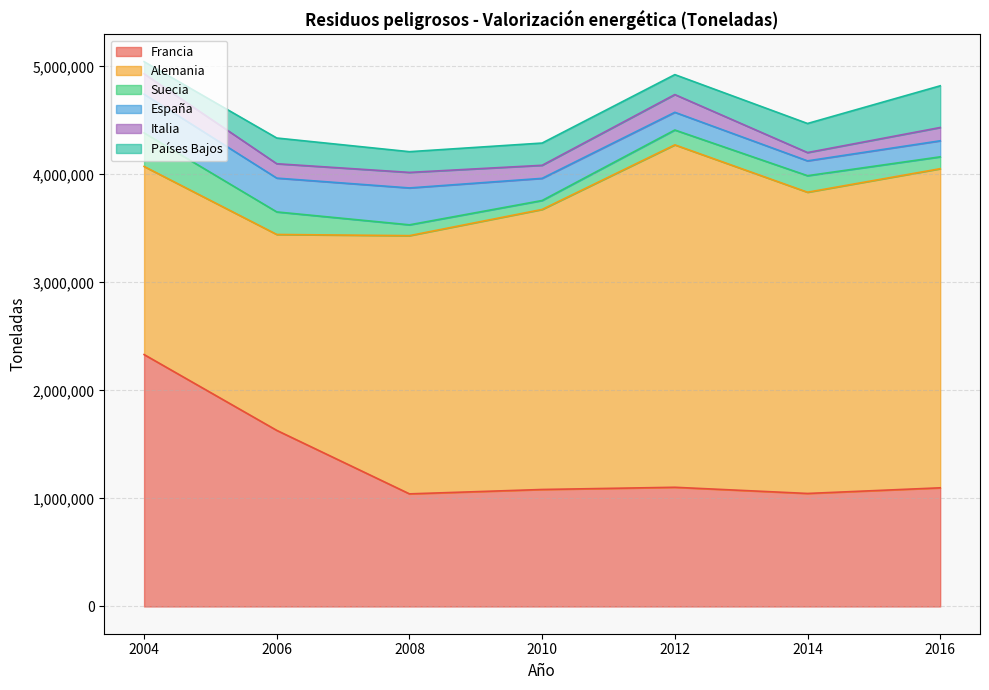

Reading left to right, transcribe all the data shown in this chart.

Francia: 2004=2332000	2006=1630100	2008=1042501	2010=1083008	2012=1103481	2014=1046249	2016=1098465
Alemania: 2004=1741450	2006=1813661	2008=2390370	2010=2592474	2012=3169878	2014=2788642	2016=2954075
Suecia: 2004=310802	2006=208781	2008=100154	2010=82826	2012=137461	2014=153013	2016=109902
España: 2004=357847	2006=313051	2008=341526	2010=205079	2012=163962	2014=137387	2016=148534
Italia: 2004=189364	2006=133011	2008=143783	2010=120836	2012=164144	2014=76739	2016=123032
Países Bajos: 2004=111848	2006=238096	2008=191842	2010=205837	2012=184575	2014=269081	2016=386016